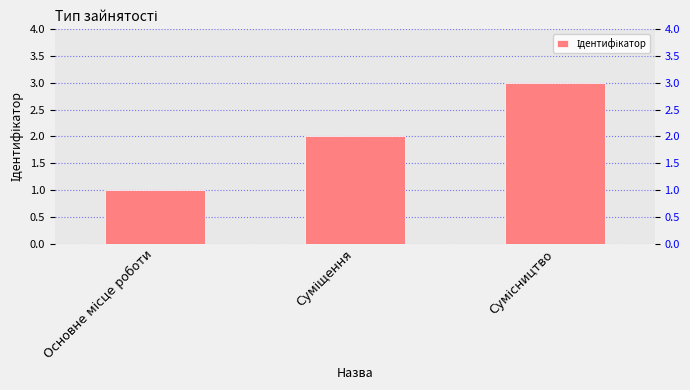

Rank the categories by value from highest to lowest.

Сумісництво, Суміщення, Основне місце роботи